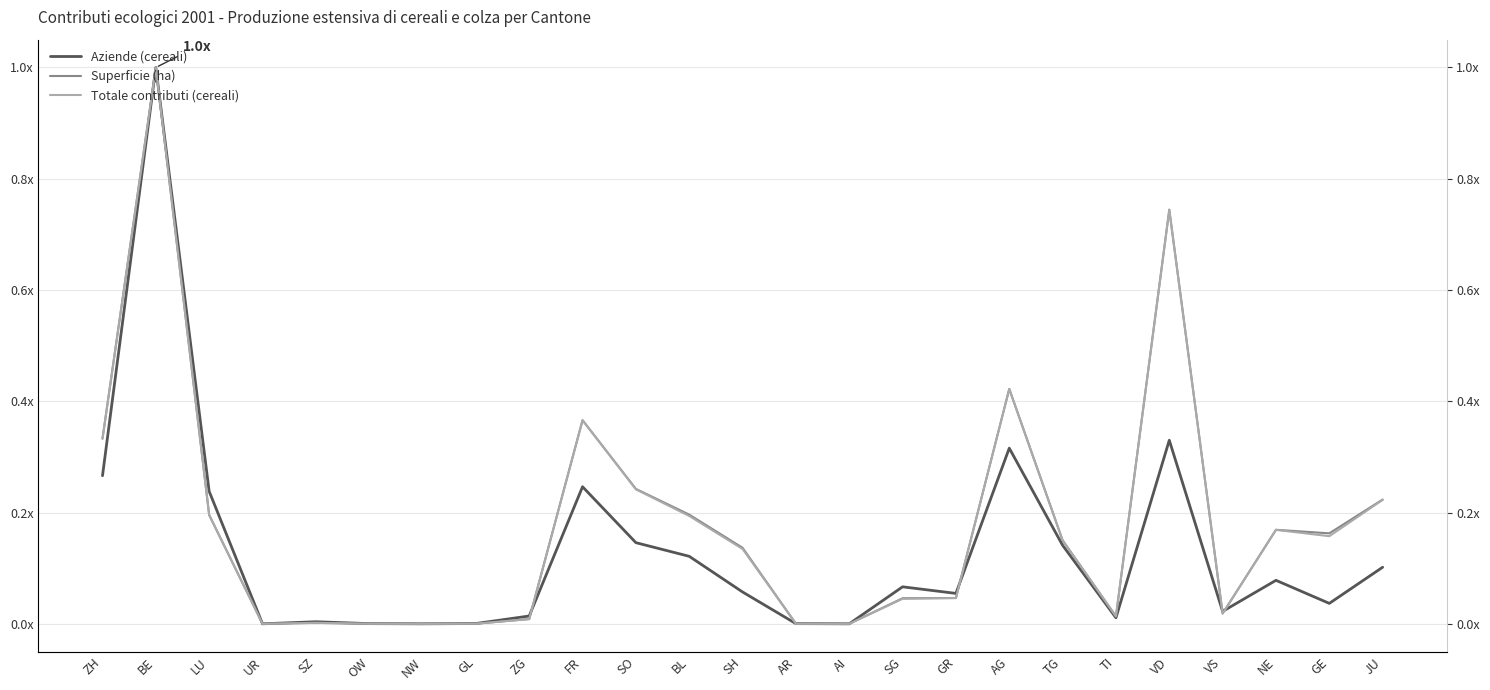

Does the chart have visible grid lines?

Yes